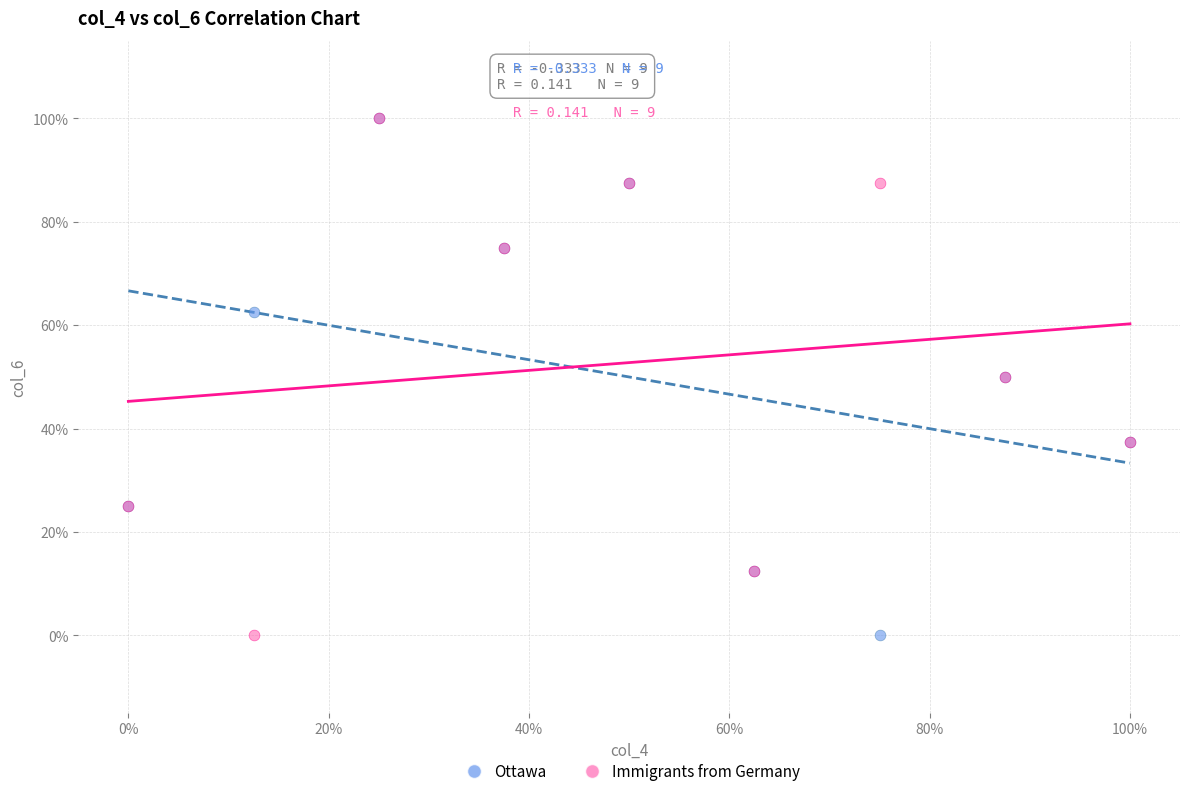

What are all the series names shown in the legend?

Ottawa, Immigrants from Germany